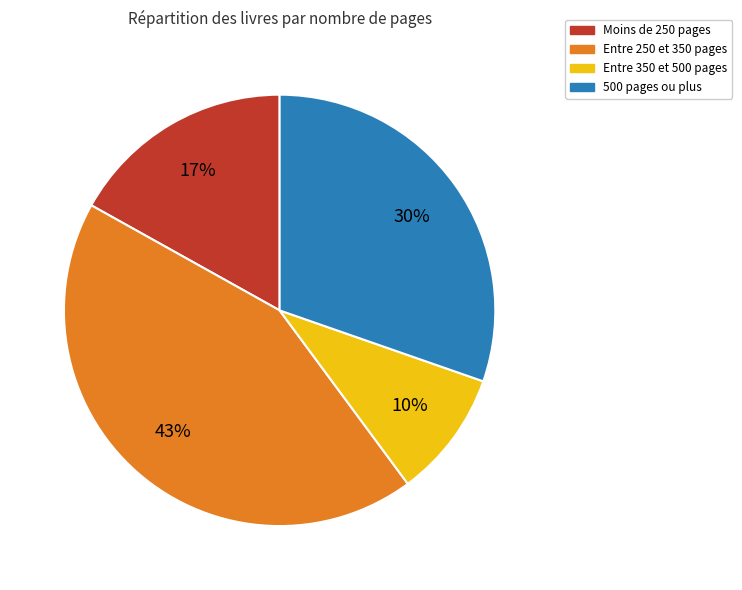

Is there a majority slice in this chart?

No